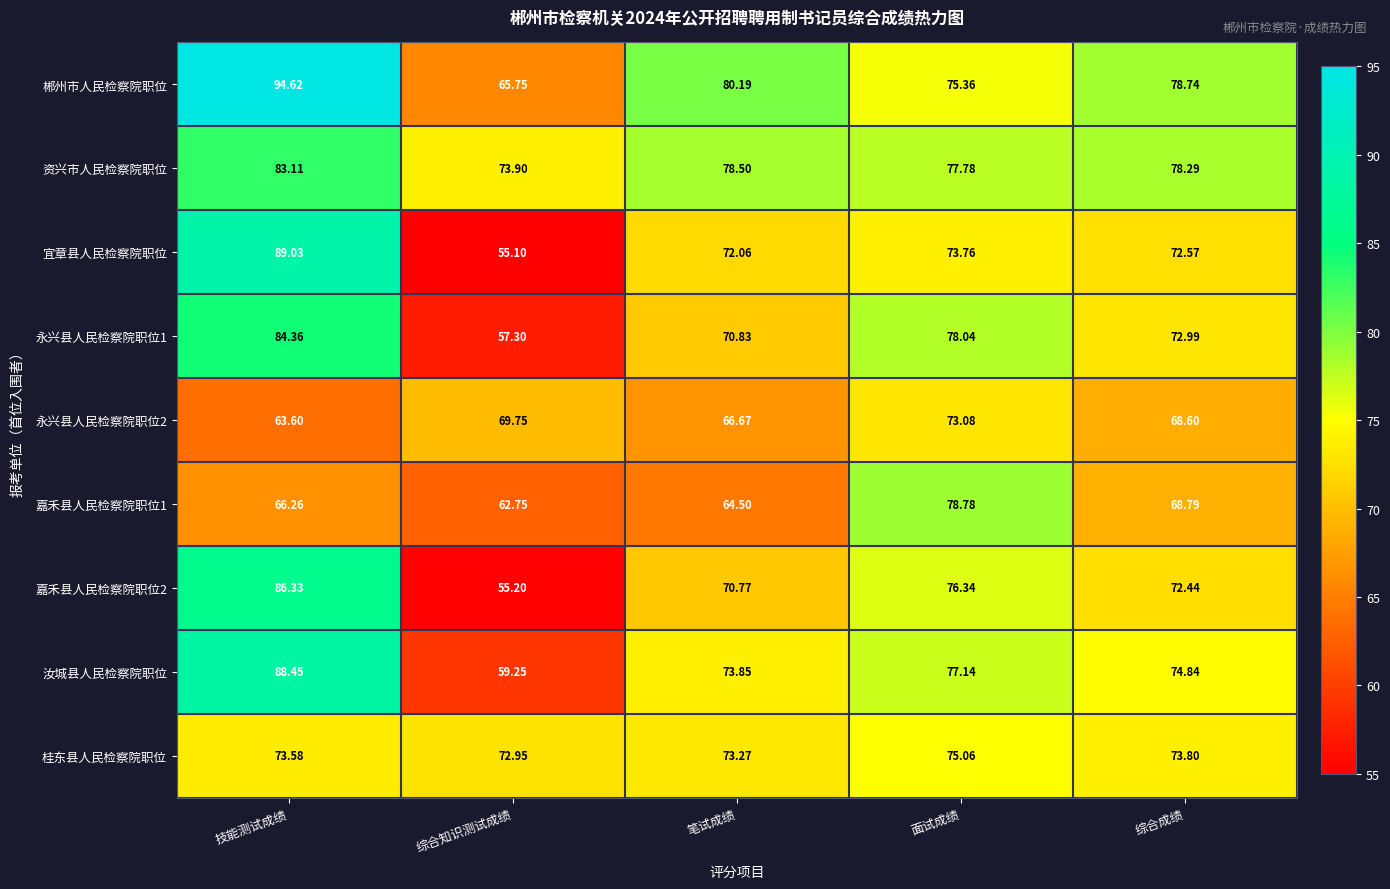

Which category has the lowest value in the 嘉禾县人民检察院职位1 series?

综合知识测试成绩